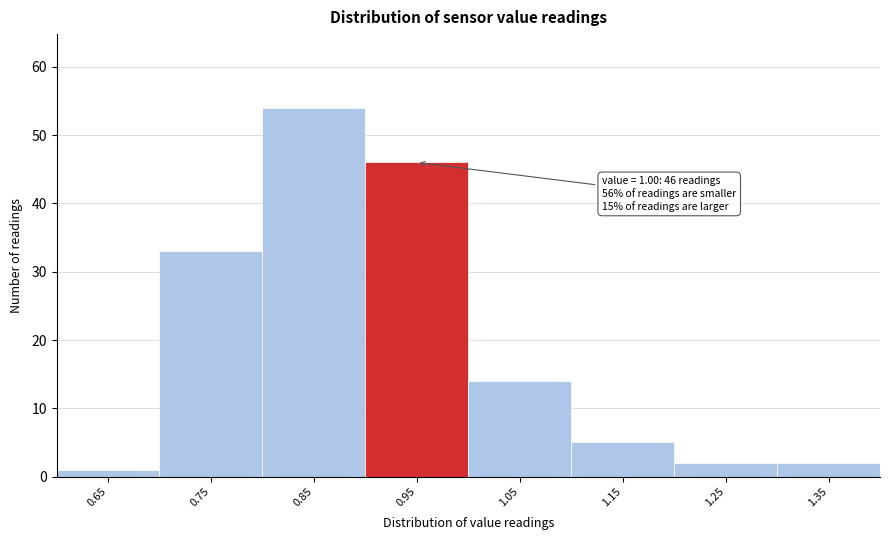

Reading left to right, extract all data points from this chart.

1	33	54	46	14	5	2	2